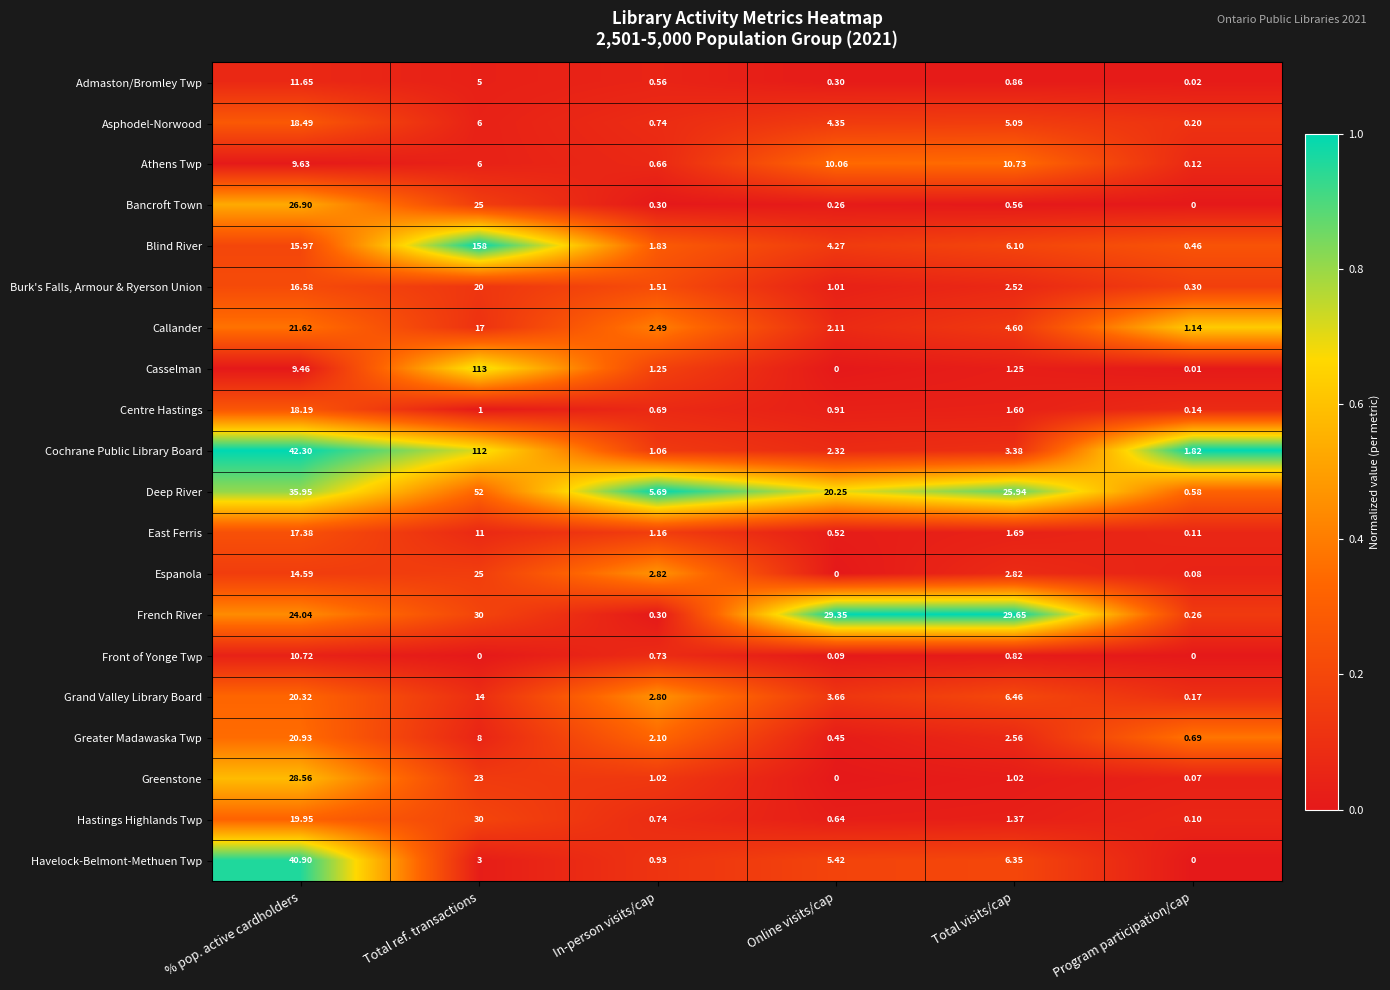

Where does the Asphodel-Norwood series first go above 5?

% pop. active cardholders